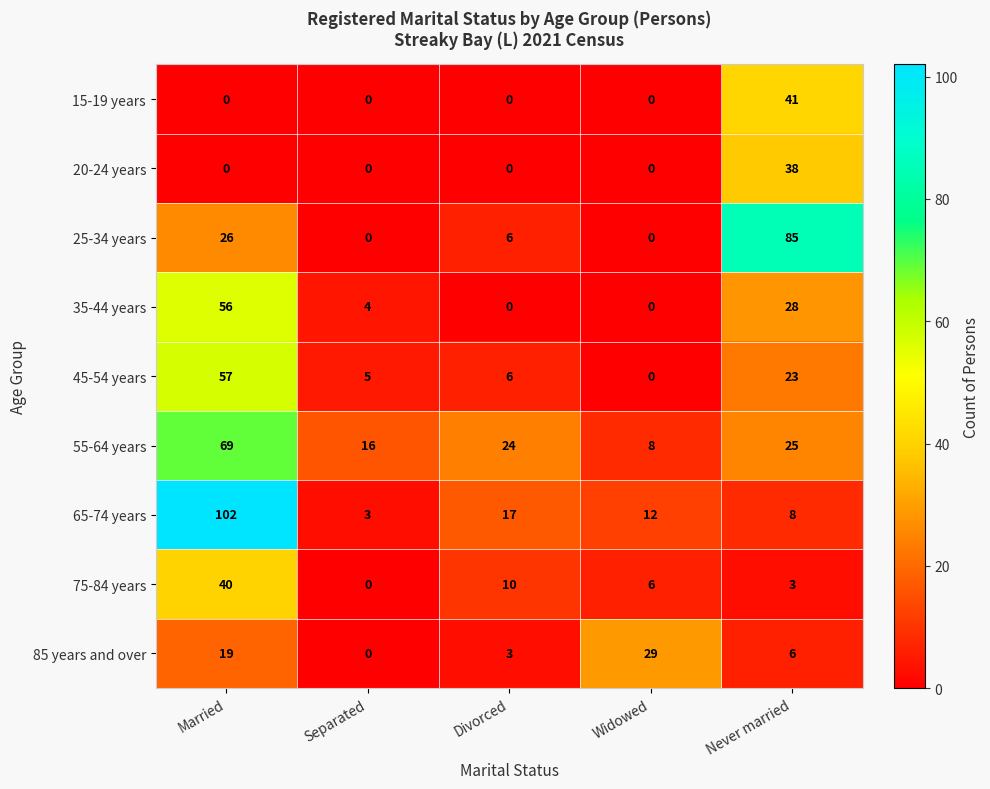

Where is 85 years and over nearest to the value 14?

Married